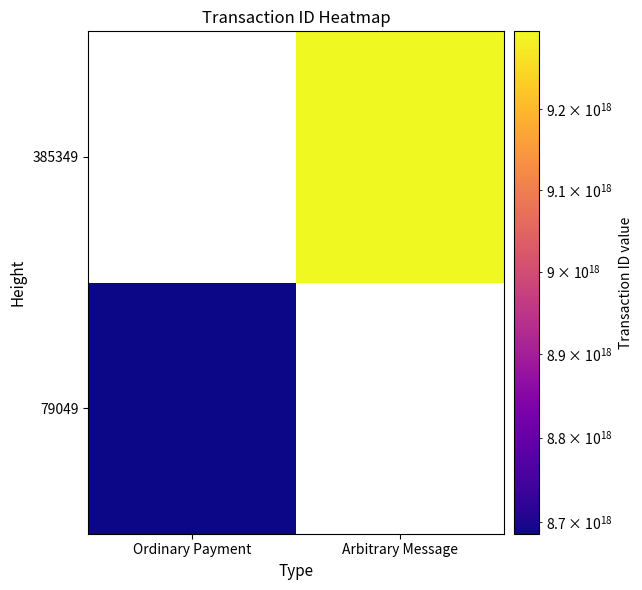

Is the value of 385349 at Ordinary Payment greater than the value of 79049 at Ordinary Payment?

No